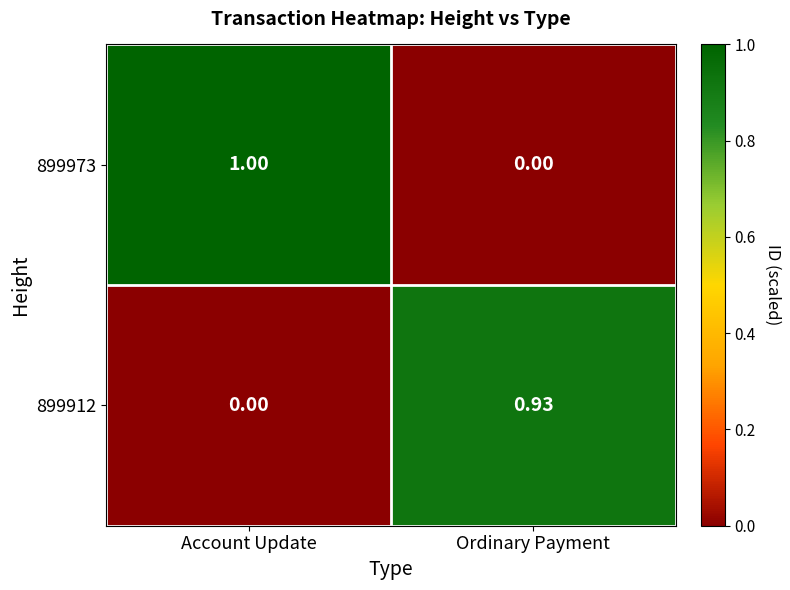

Count the number of data series in this chart.

2